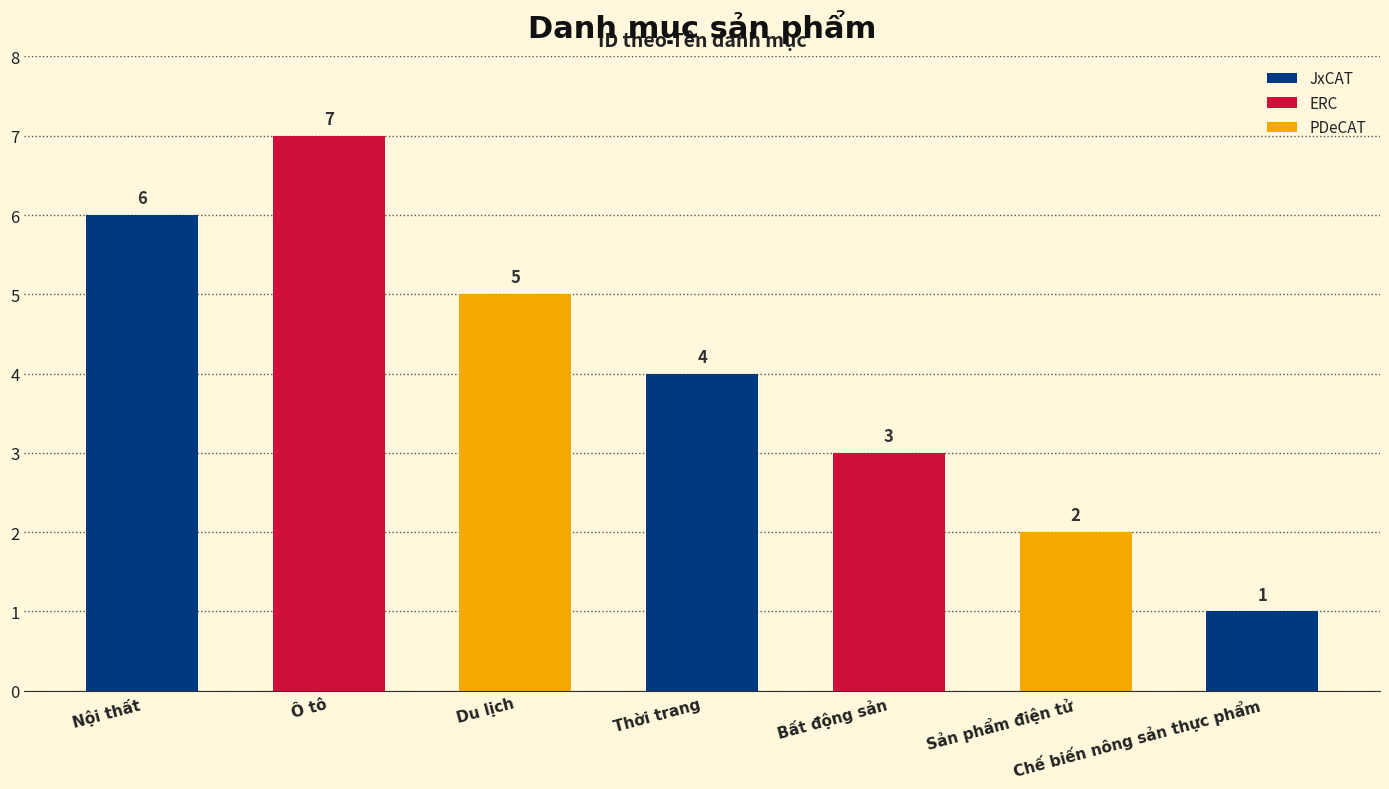

How many bars are there in total?

7